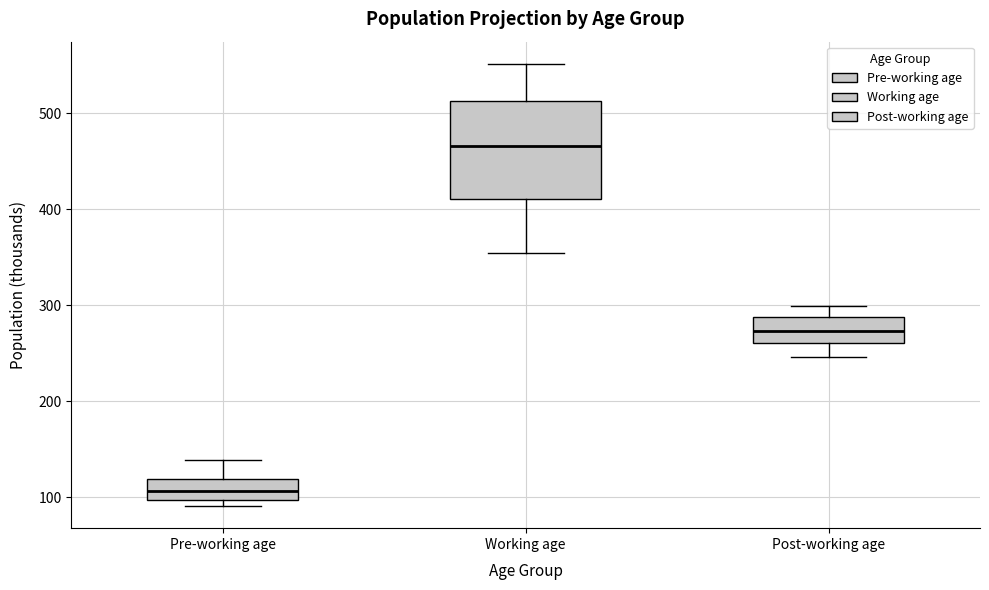

Where is the lower edge of the box for Post-working age on the y-axis? The values are not printed on the chart, so give them approximately, as read against the axis.

260